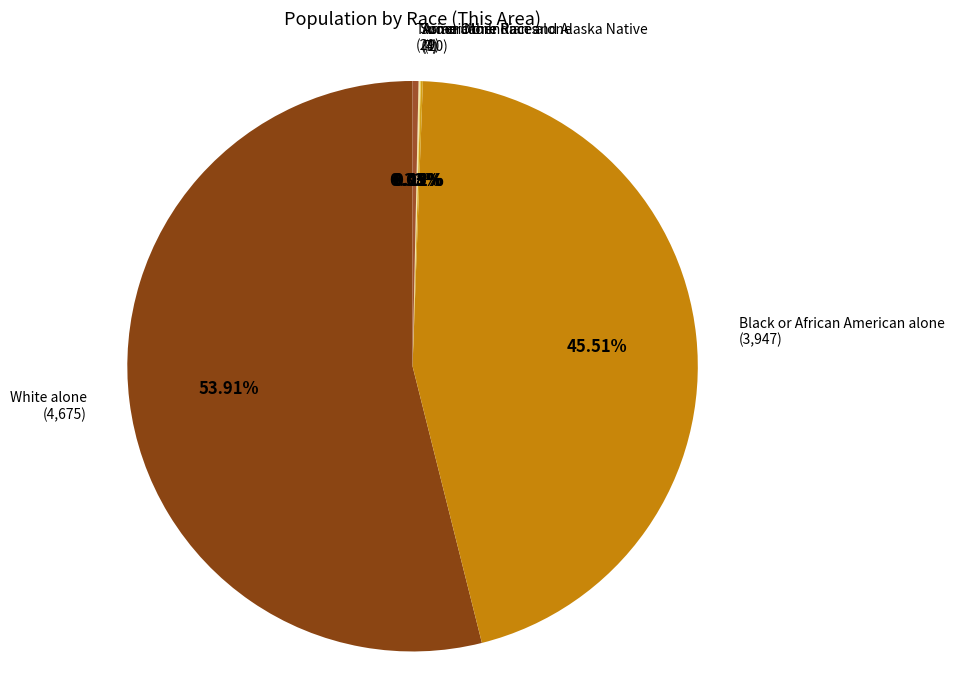

Which category accounts for the majority?

White alone